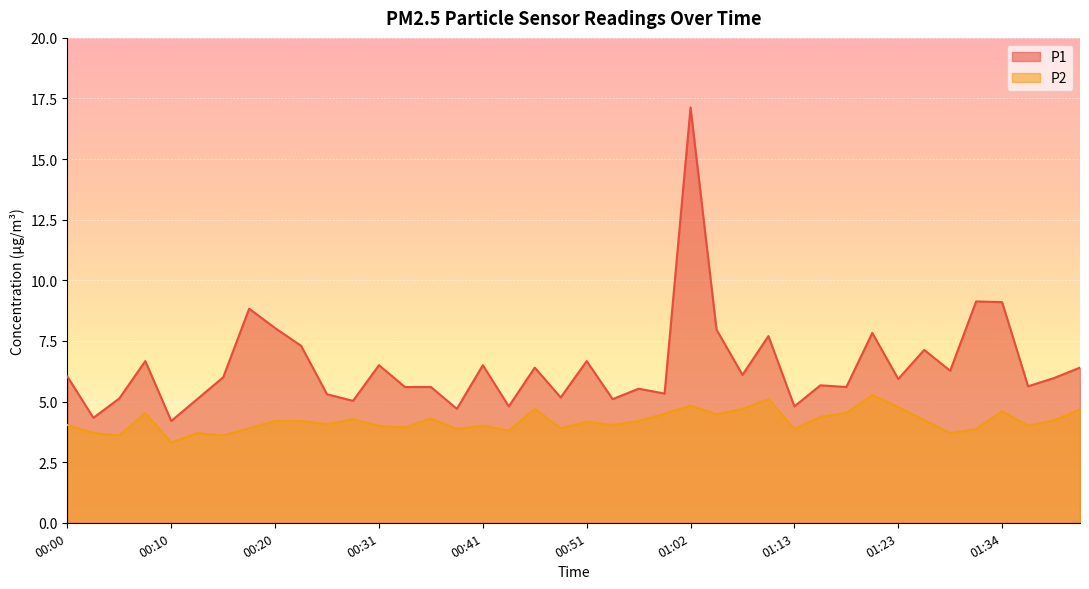

How many lines are shown in the chart?

2